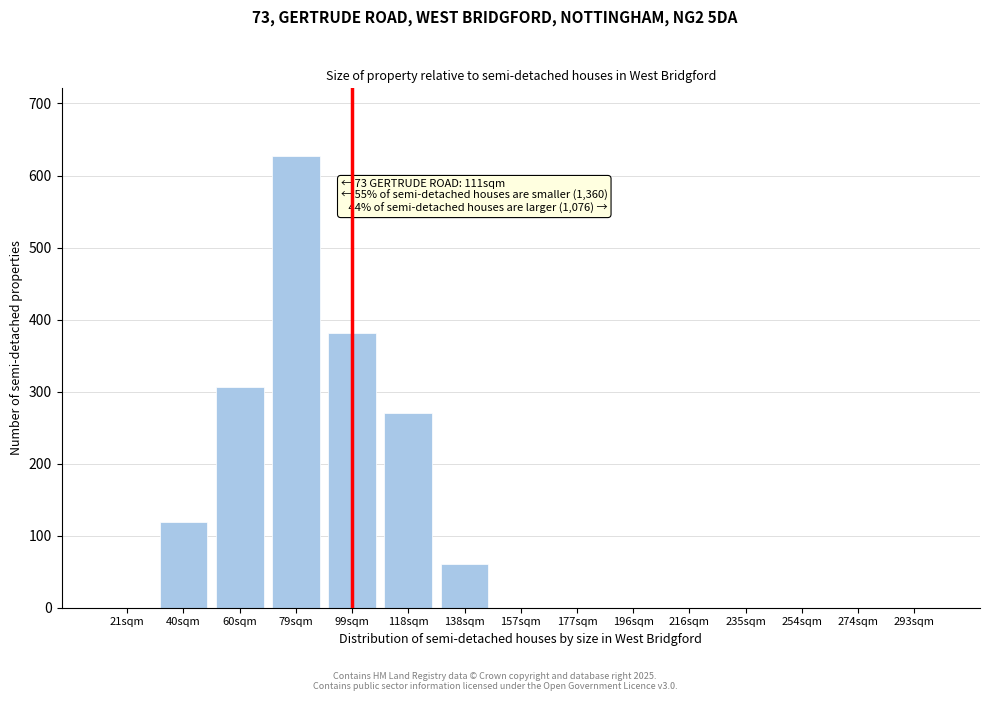

Reading right to left, transcribe all the data shown in this chart.

293sqm=0	274sqm=0	254sqm=0	235sqm=0	216sqm=0	196sqm=0	177sqm=0	157sqm=0	138sqm=61	118sqm=271	99sqm=382	79sqm=627	60sqm=306	40sqm=119	21sqm=0